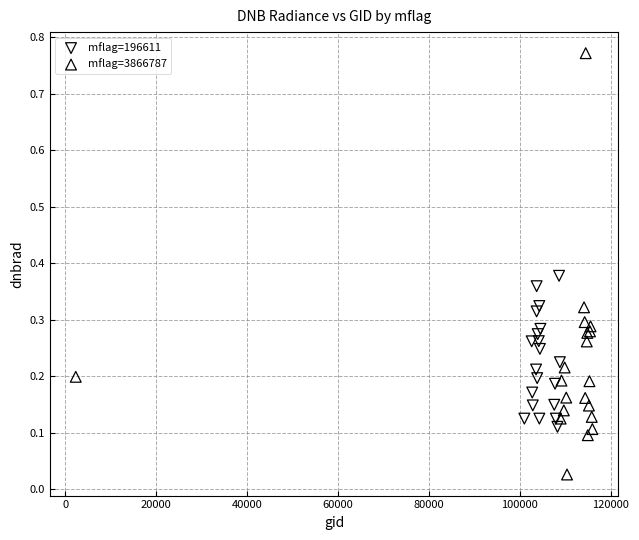

Which series reaches the minimum Y coordinate?

mflag=3866787